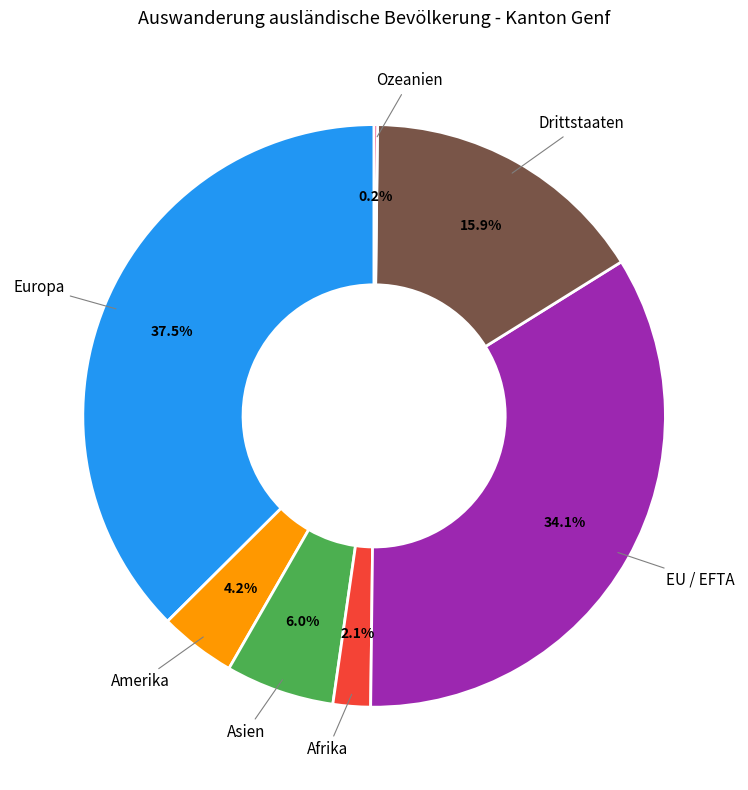

Does any single category account for the majority?

No